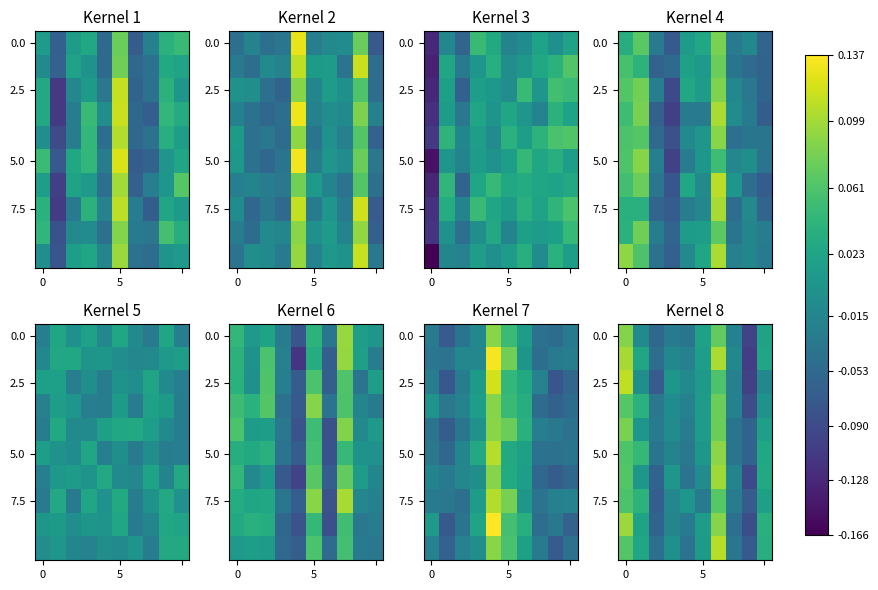

Between 7 and 6, which is larger?

6